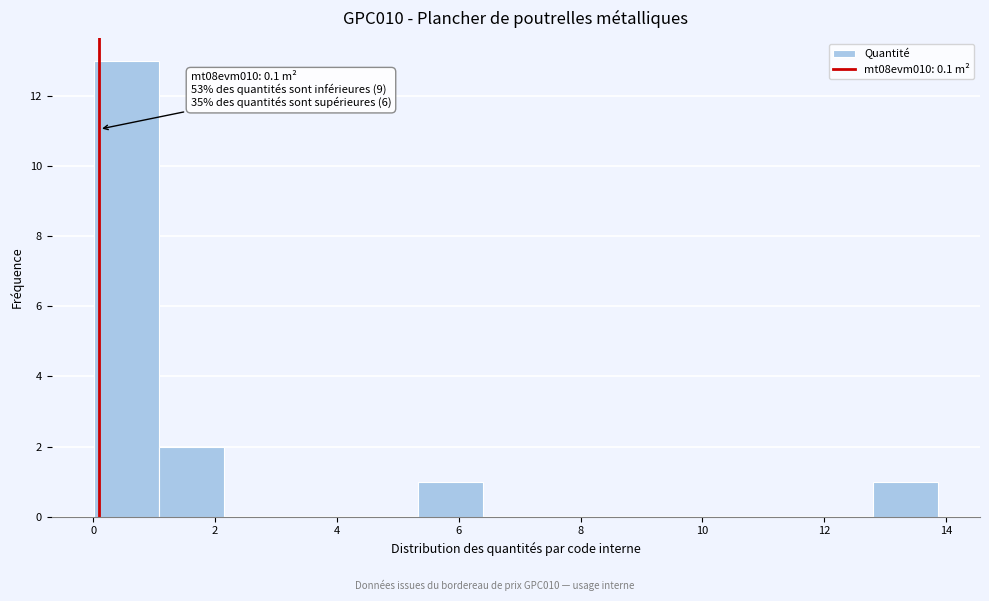

Which range on the x-axis has the tallest bar?

0.0 to 1.0